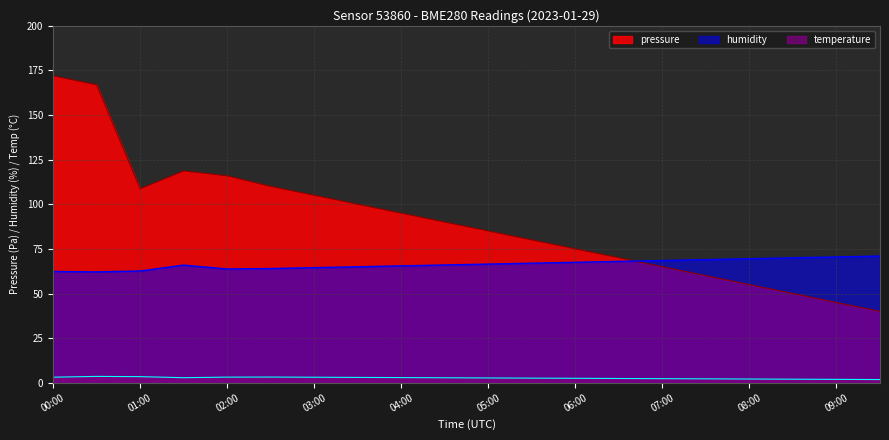

True or false: temperature has a value of 3.4 at 08:00.

False